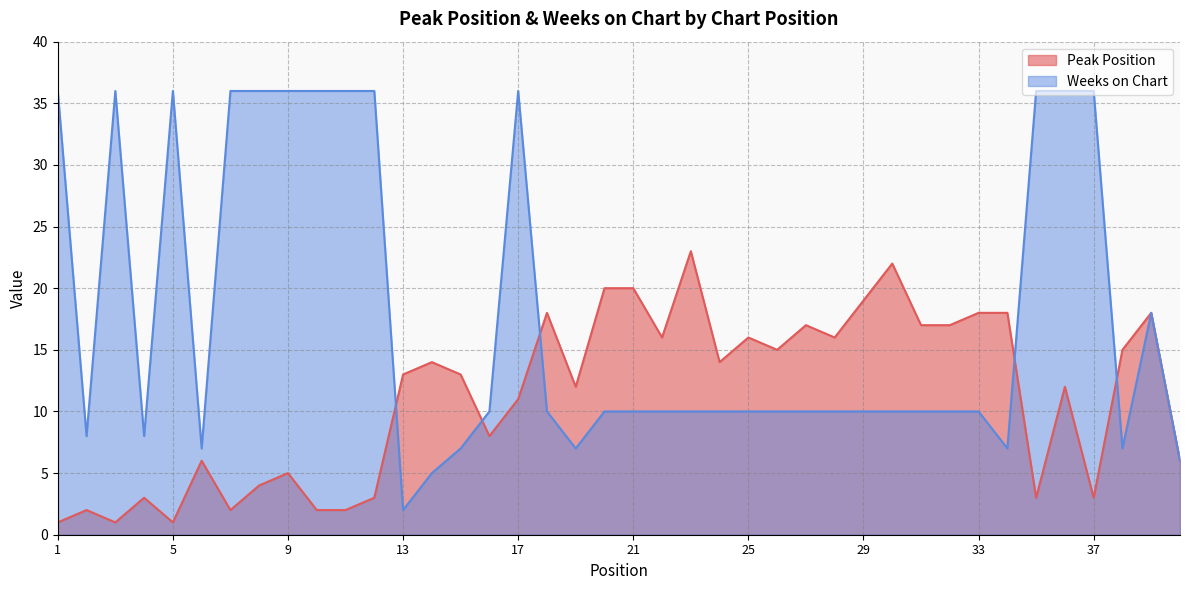

True or false: Weeks on Chart and Peak Position cross at least once.

True